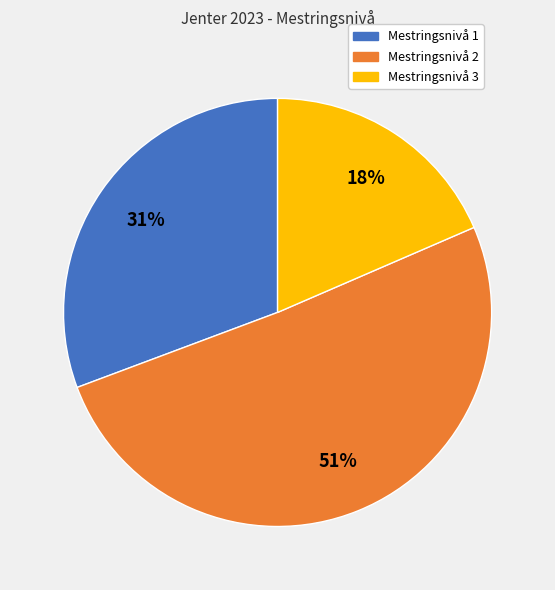

Is it true that Mestringsnivå 1 is 31% of the pie?

True